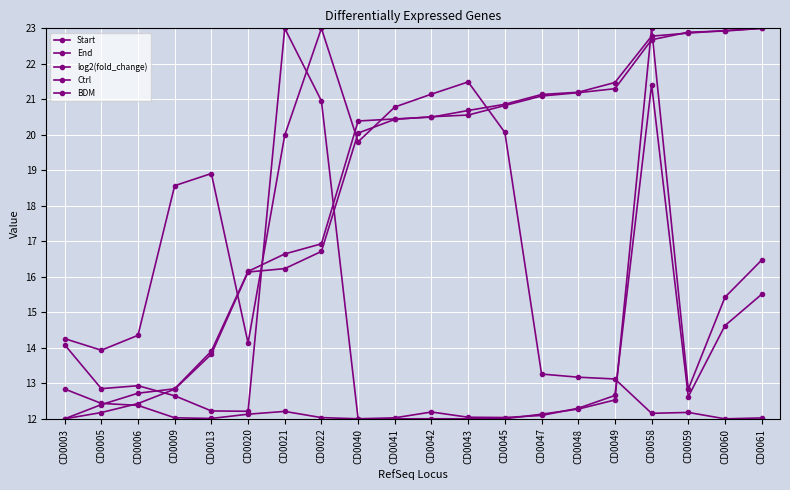

Does the chart display data point markers on the line(s)?

Yes